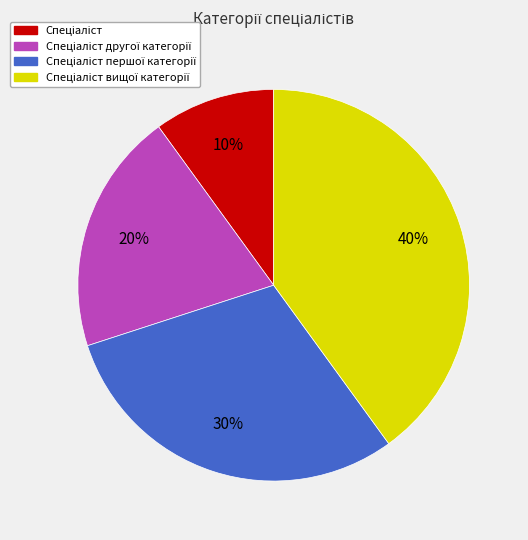

Count the number of slices in the pie.

4